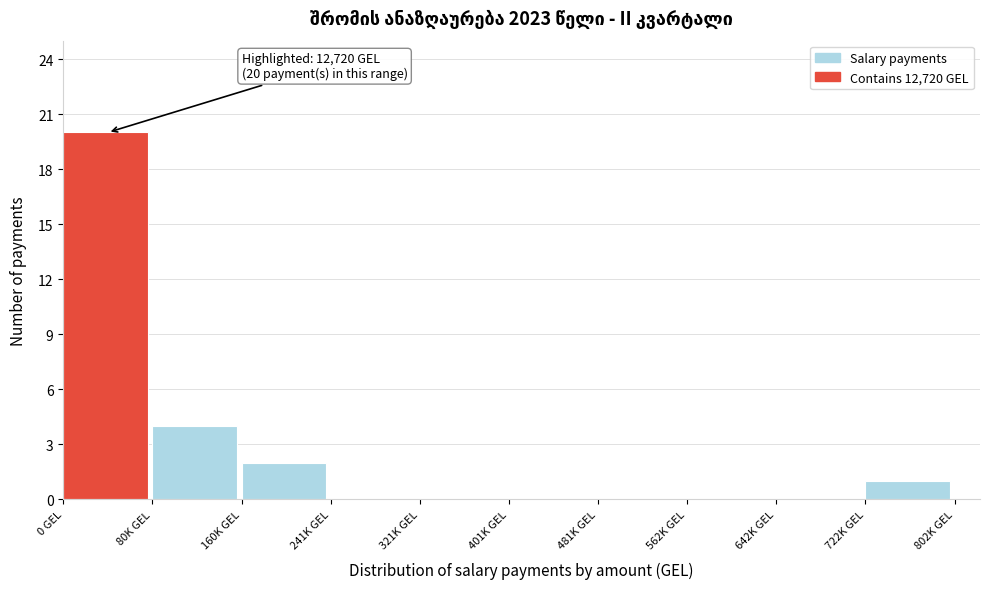

Reading right to left, what are all the values shown in this chart?

722K GEL=1	642K GEL=0	562K GEL=0	481K GEL=0	401K GEL=0	321K GEL=0	241K GEL=0	160K GEL=2	80K GEL=4	0 GEL=20